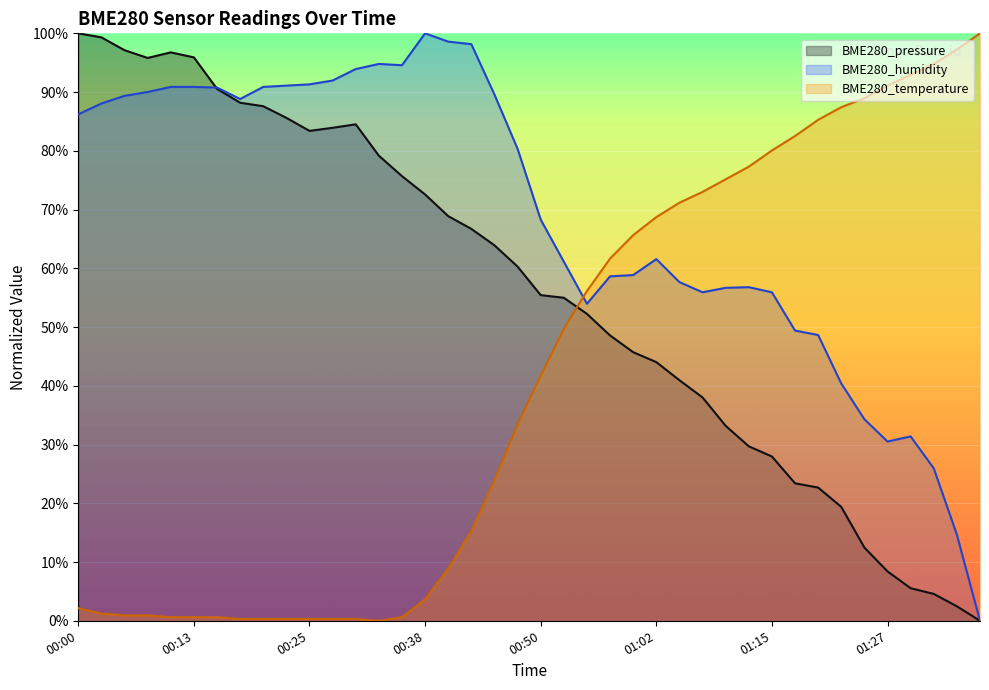

Rank the series by their maximum value, from lowest to highest.

BME280_pressure, BME280_humidity, BME280_temperature